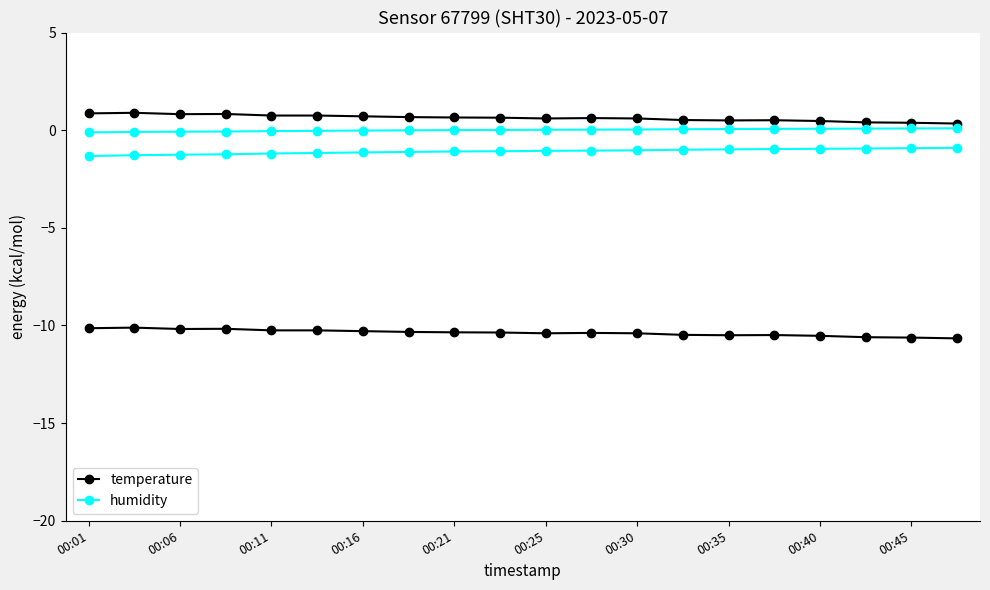

In temperature, how many points are higher than both neighbors (excluding endpoints)?

4